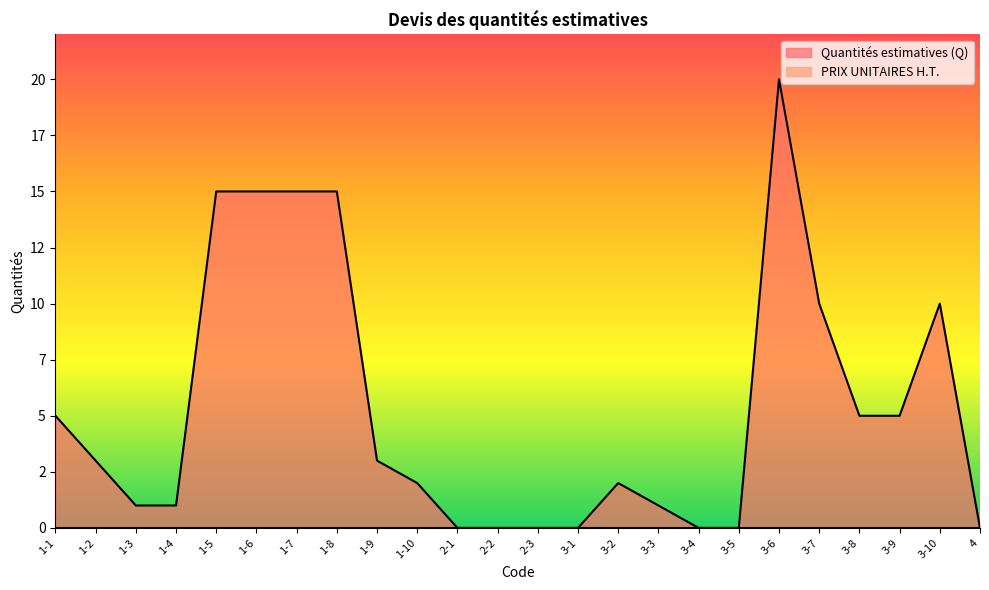

True or false: the data has more than 0 interior local peaks.

True